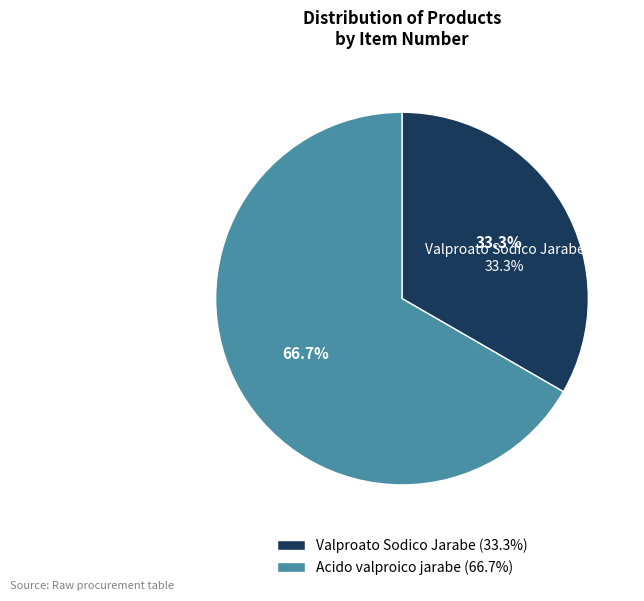

Rank the categories by value from lowest to highest.

Valproato Sodico Jarabe, Acido valproico jarabe